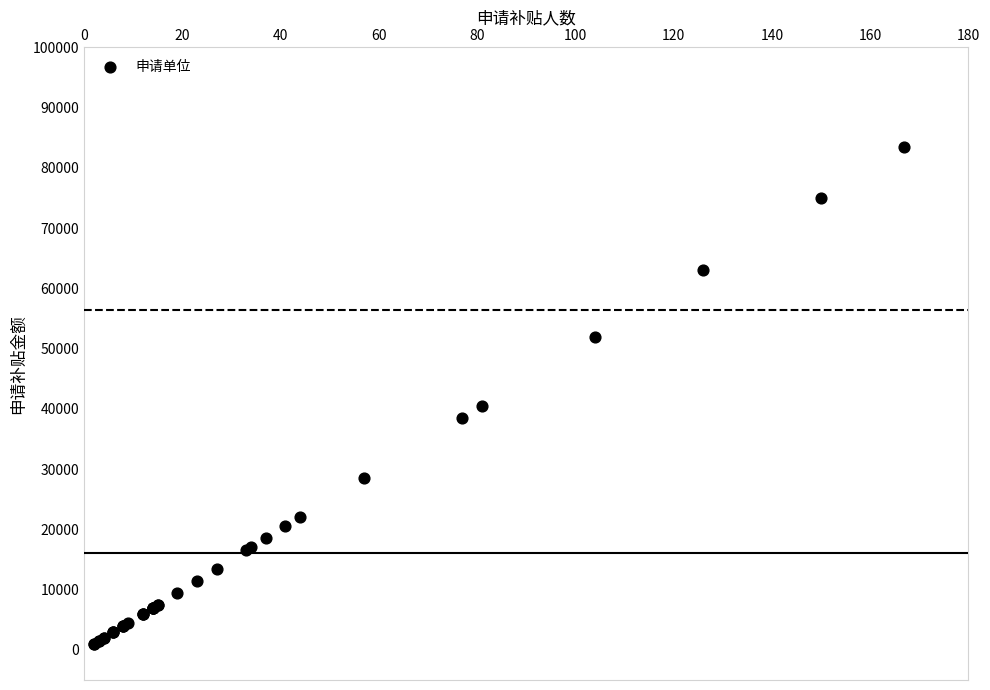

What Y value in the scatter plot is closest to 42250?

40500